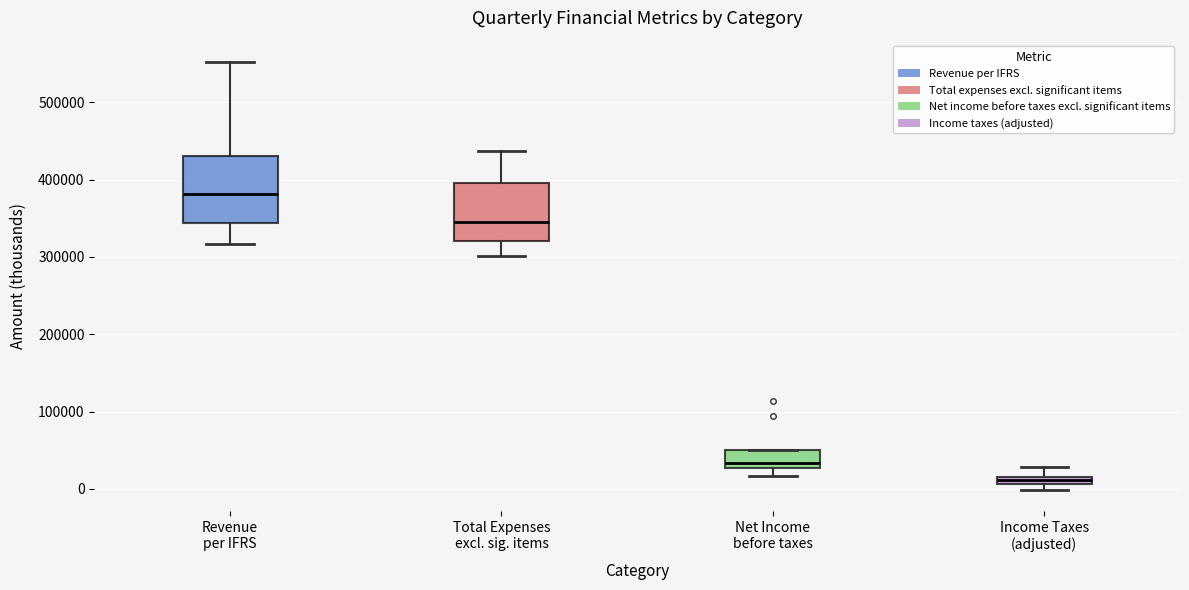

Which box is the tallest, from its lower edge to its upper edge?

Revenue per IFRS